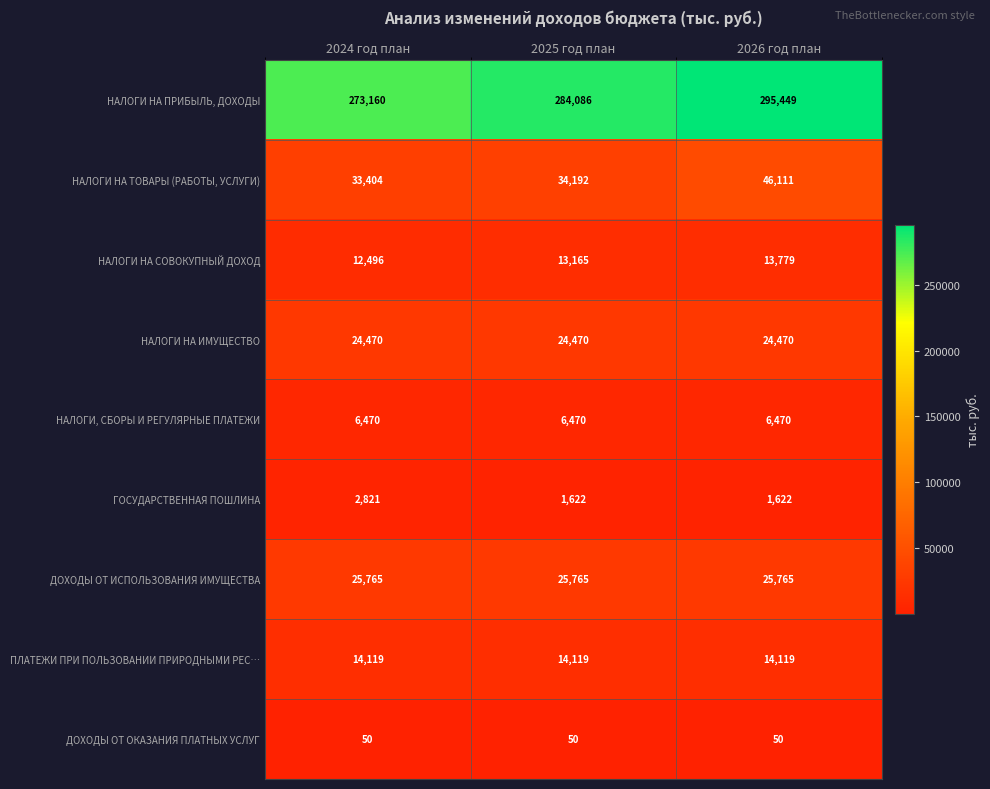

How many distinct data groups are displayed?

9